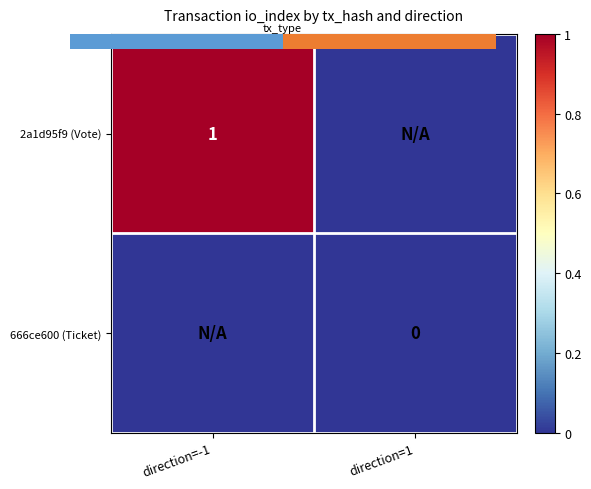

The 666ce600 (Ticket) series shows 0 at direction=1. True or false?

True